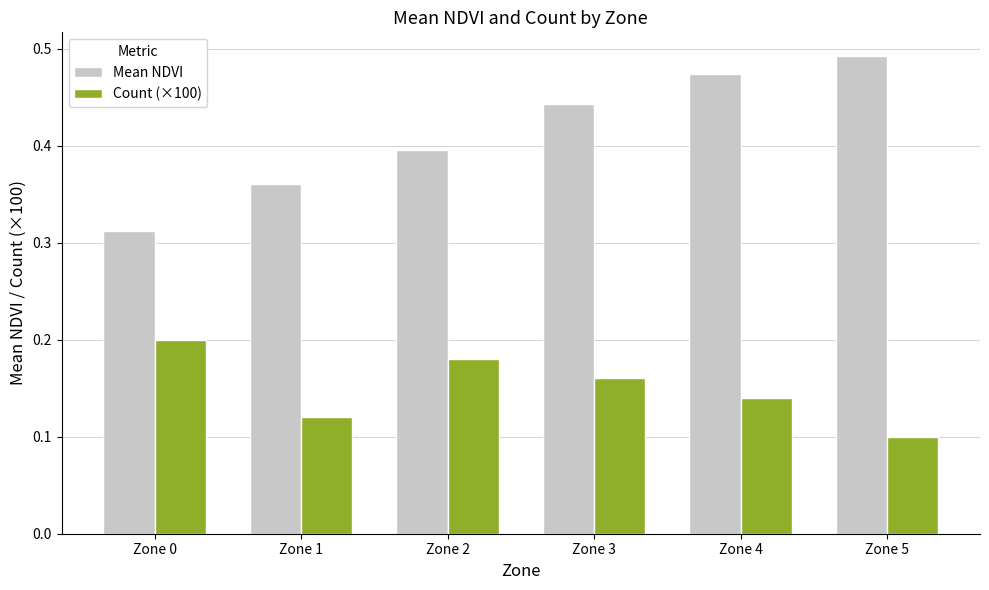

What are all the series names shown in the legend?

Mean NDVI, Count (×100)